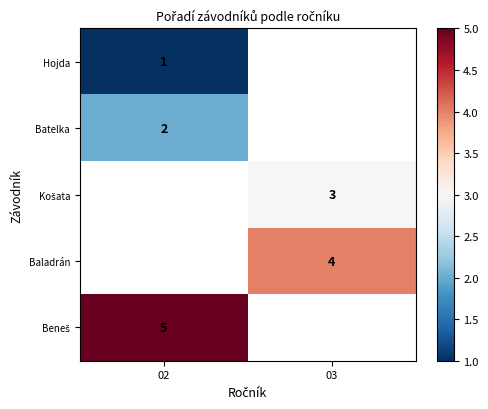

Where is row_1 nearest to the value 2?

02